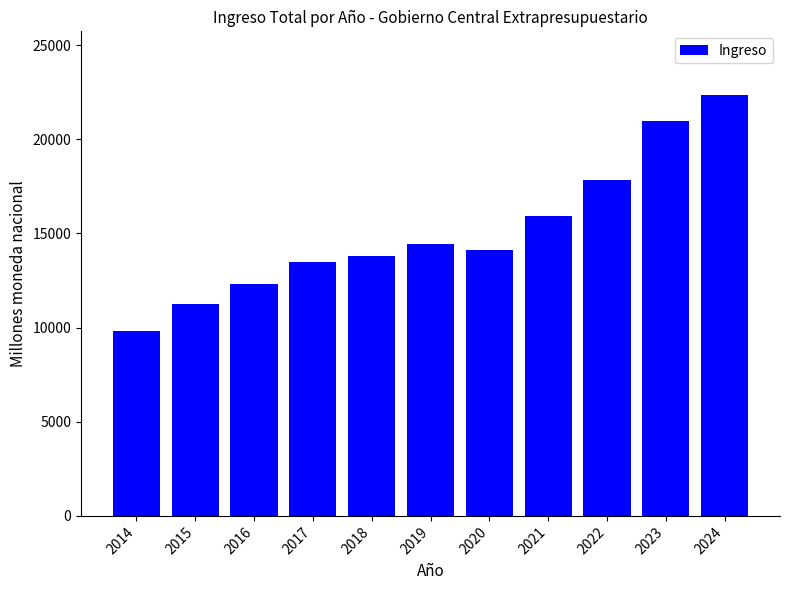

List the labels in order of value, smallest first.

2014, 2015, 2016, 2017, 2018, 2020, 2019, 2021, 2022, 2023, 2024